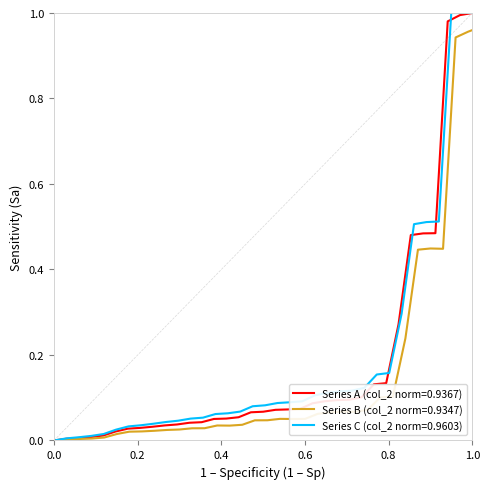

Reading right to left, extract all data points from this chart.

1.0	1.0	1.0	0.5	0.5	0.5	0.3	0.1	0.1	0.1	0.1	0.1	0.1	0.1	0.1	0.1	0.1	0.1	0.1	0.1	0.1	0.1	0.0	0.0	0.0	0.0	0.0	0.0	0.0	0.0	0.0	0.0	0.0	0.0	0.0